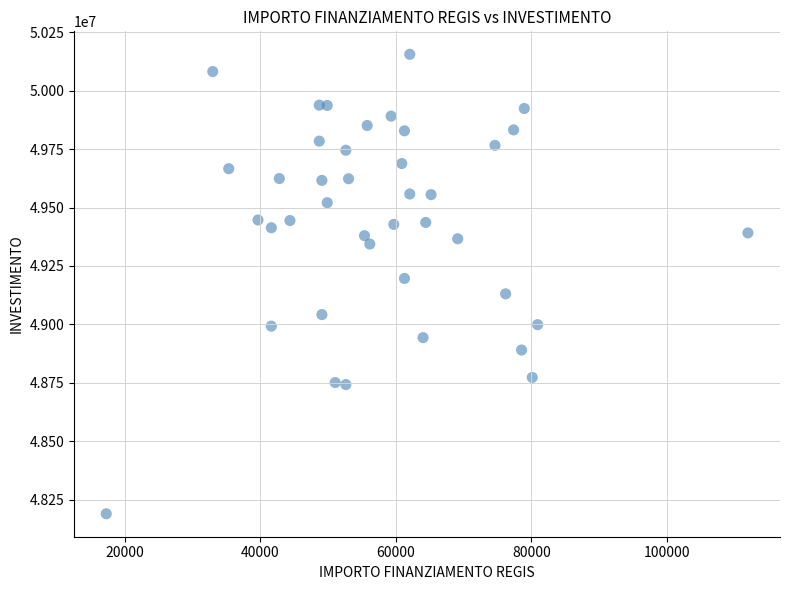

What is the range of X values (max minus min)?

94665.7